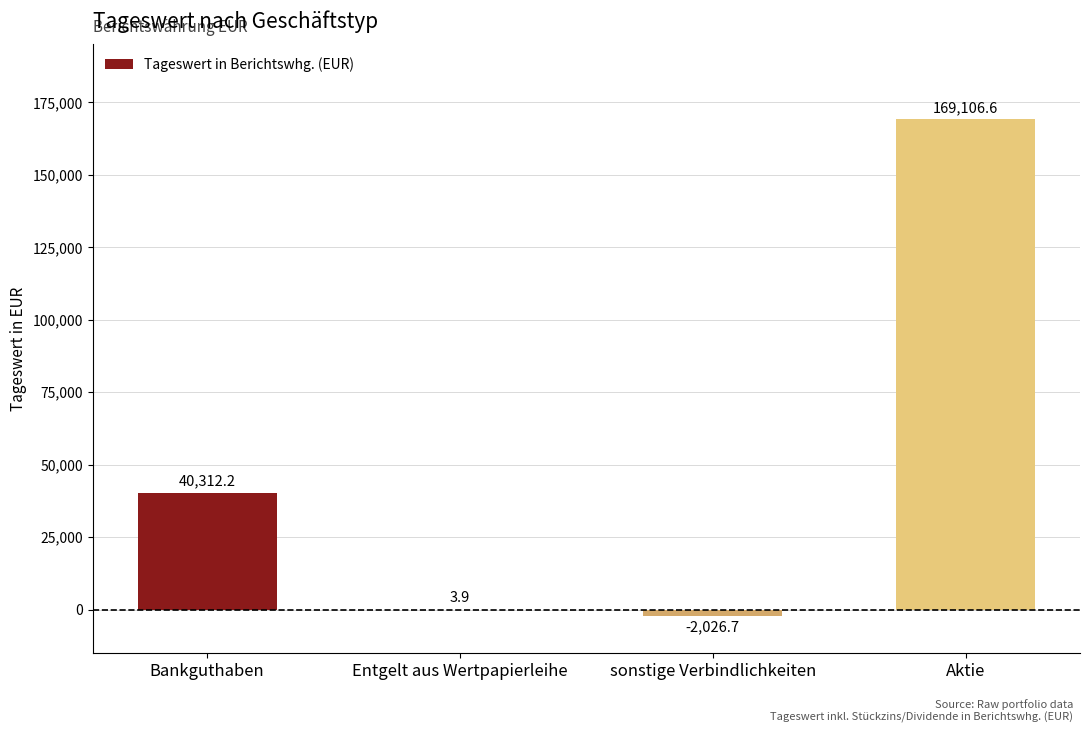

Which label corresponds to the largest value in the chart?

Aktie